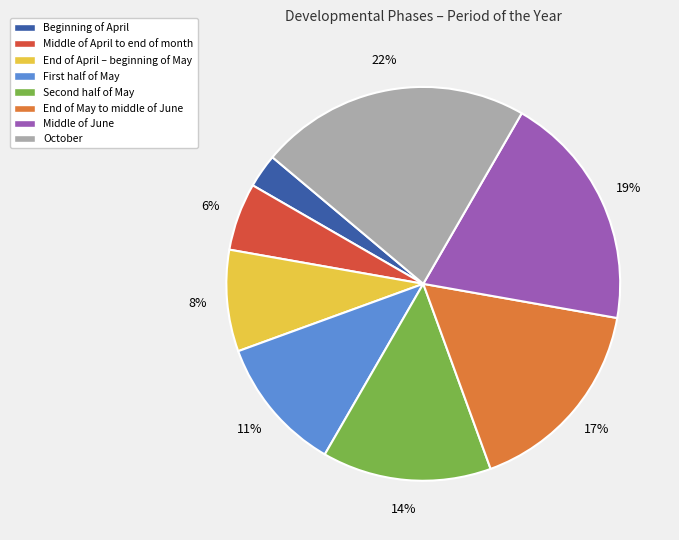

What percentage is the End of April – beginning of May slice, to the nearest percent?

8%